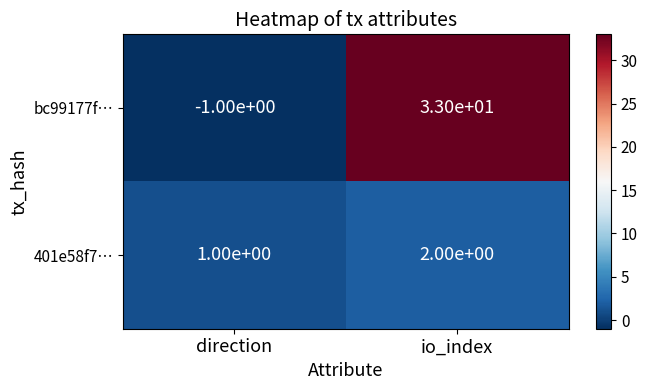

At which category is the sum across all series the highest?

io_index